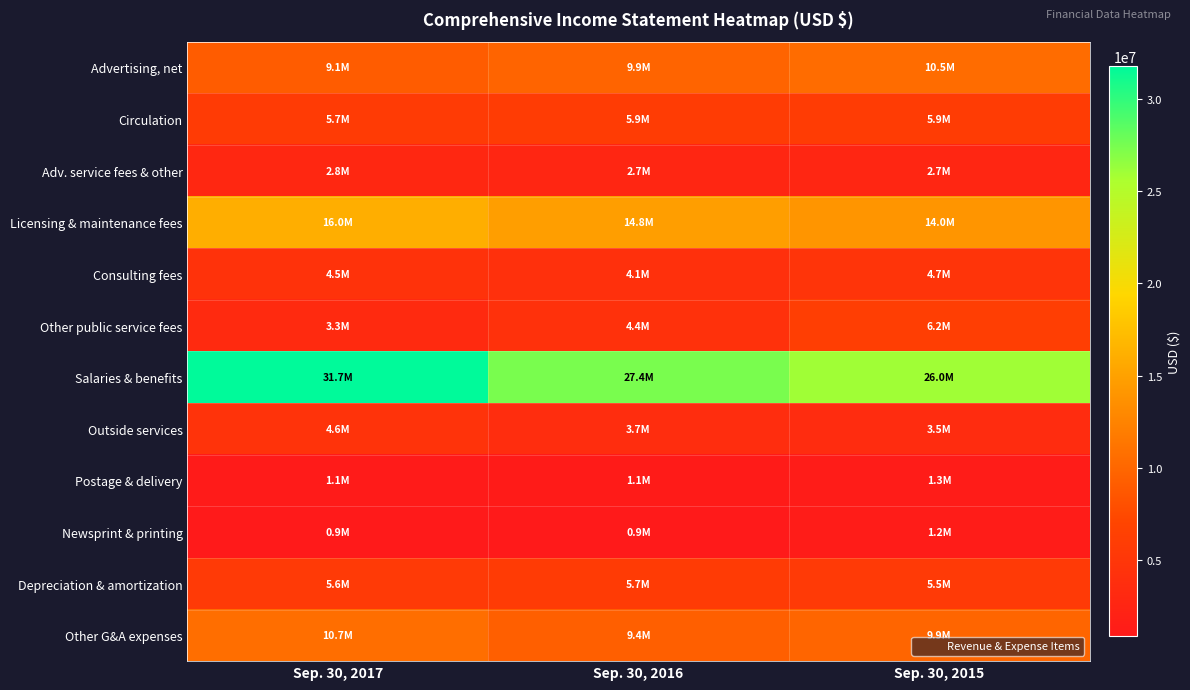

Reading left to right, what are all the values shown in this chart?

Advertising, net: Sep. 30, 2017=9104000	Sep. 30, 2016=9854000	Sep. 30, 2015=10502000
Circulation: Sep. 30, 2017=5654000	Sep. 30, 2016=5912000	Sep. 30, 2015=5915000
Adv. service fees & other: Sep. 30, 2017=2812000	Sep. 30, 2016=2651000	Sep. 30, 2015=2703000
Licensing & maintenance fees: Sep. 30, 2017=16037000	Sep. 30, 2016=14758000	Sep. 30, 2015=13984000
Consulting fees: Sep. 30, 2017=4476000	Sep. 30, 2016=4085000	Sep. 30, 2015=4704000
Other public service fees: Sep. 30, 2017=3301000	Sep. 30, 2016=4352000	Sep. 30, 2015=6170000
Salaries & benefits: Sep. 30, 2017=31749000	Sep. 30, 2016=27381000	Sep. 30, 2015=26010000
Outside services: Sep. 30, 2017=4552000	Sep. 30, 2016=3729000	Sep. 30, 2015=3524000
Postage & delivery: Sep. 30, 2017=1112000	Sep. 30, 2016=1141000	Sep. 30, 2015=1318000
Newsprint & printing: Sep. 30, 2017=877000	Sep. 30, 2016=912000	Sep. 30, 2015=1225000
Depreciation & amortization: Sep. 30, 2017=5586000	Sep. 30, 2016=5709000	Sep. 30, 2015=5531000
Other G&A expenses: Sep. 30, 2017=10675000	Sep. 30, 2016=9380000	Sep. 30, 2015=9882000